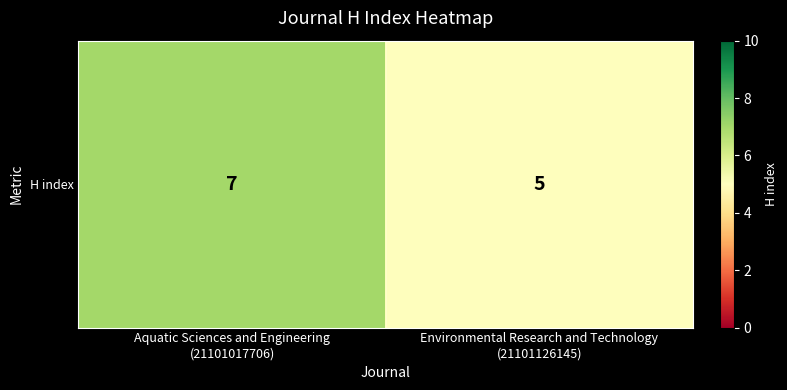

Which has a higher value, Aquatic Sciences and Engineering
(21101017706) or Environmental Research and Technology
(21101126145)?

Aquatic Sciences and Engineering
(21101017706)